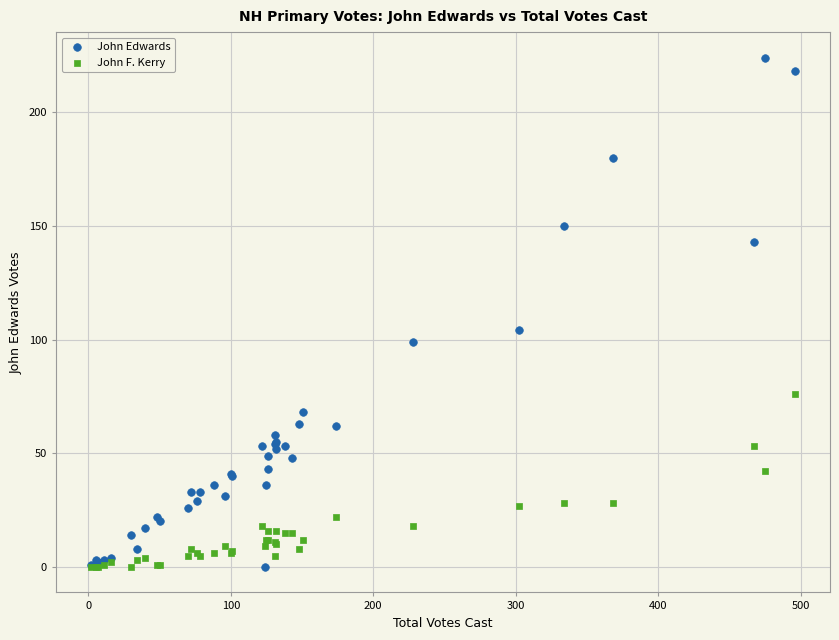

In the John Edwards series, what Y value is closest to 112?

104